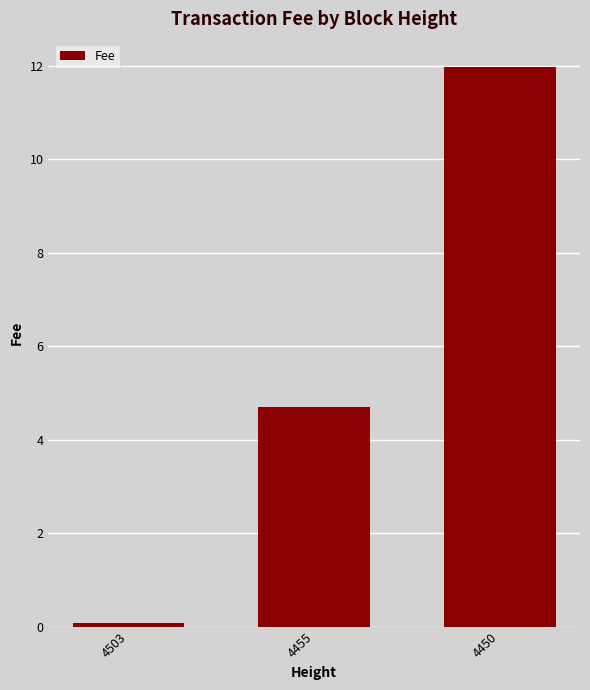

Where does the data first go above 4?

4455